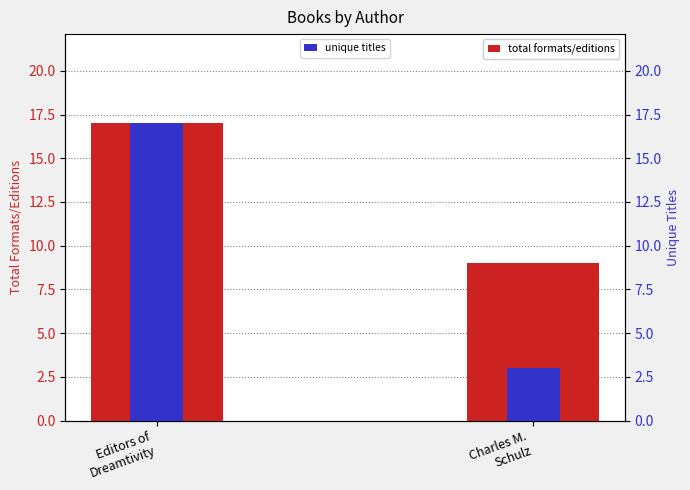

The value of unique titles at Editors of
Dreamtivity is 12. True or false?

False